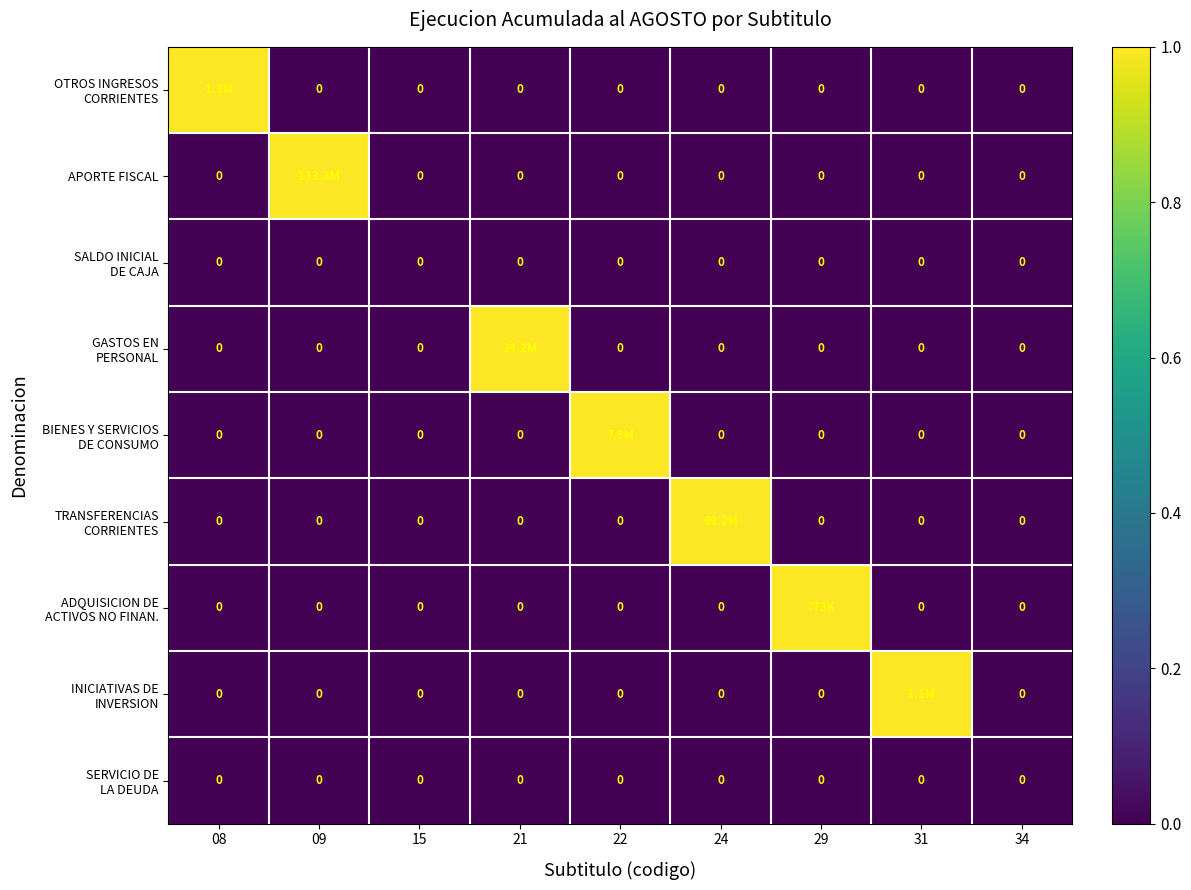

Is it true that ADQUISICION DE ACTIVOS NO FINAN. equals 0 at 24?

True